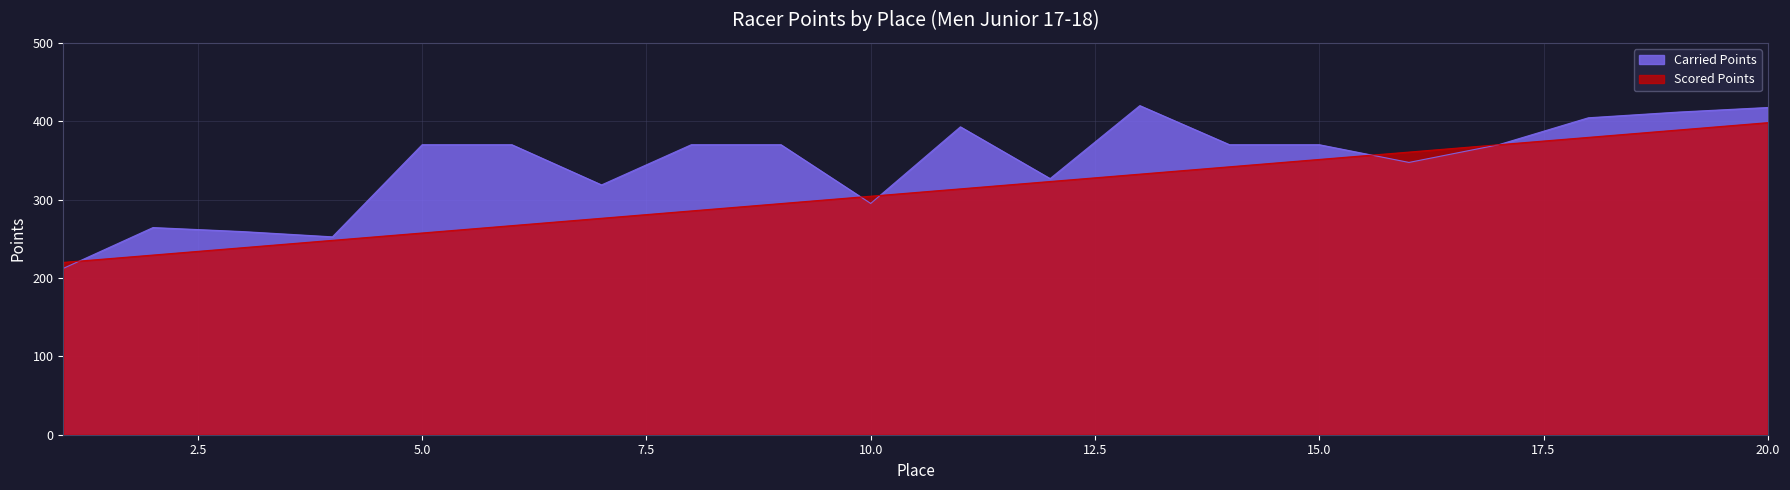

The value of Carried Points at 4 is 252.5. True or false?

True